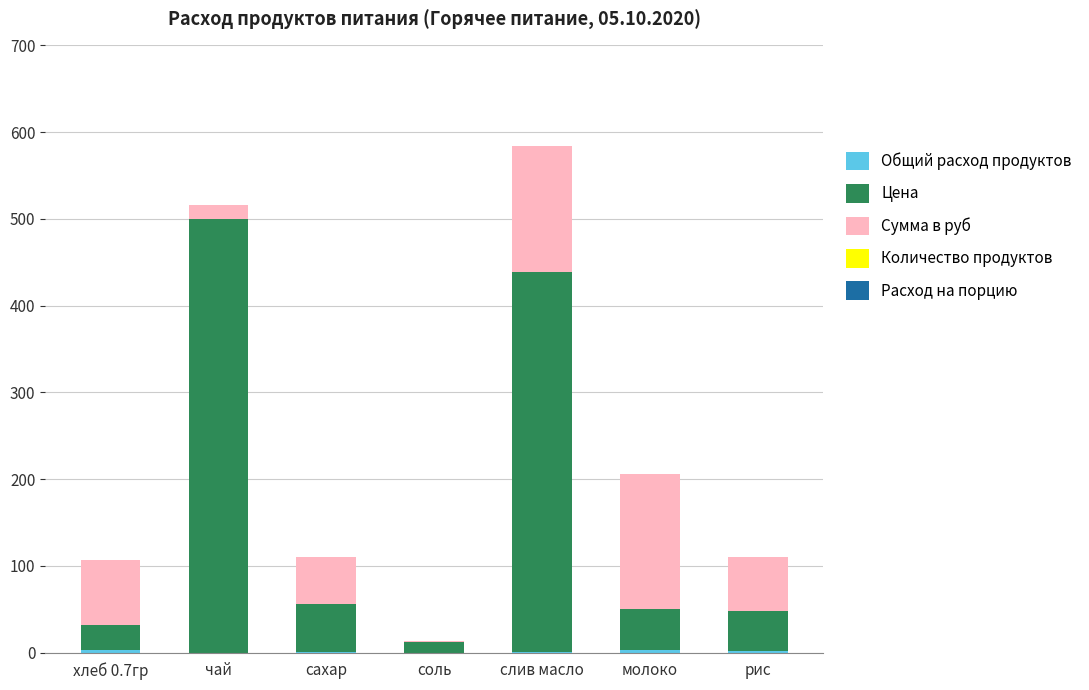

Count the number of categories in the chart.

7